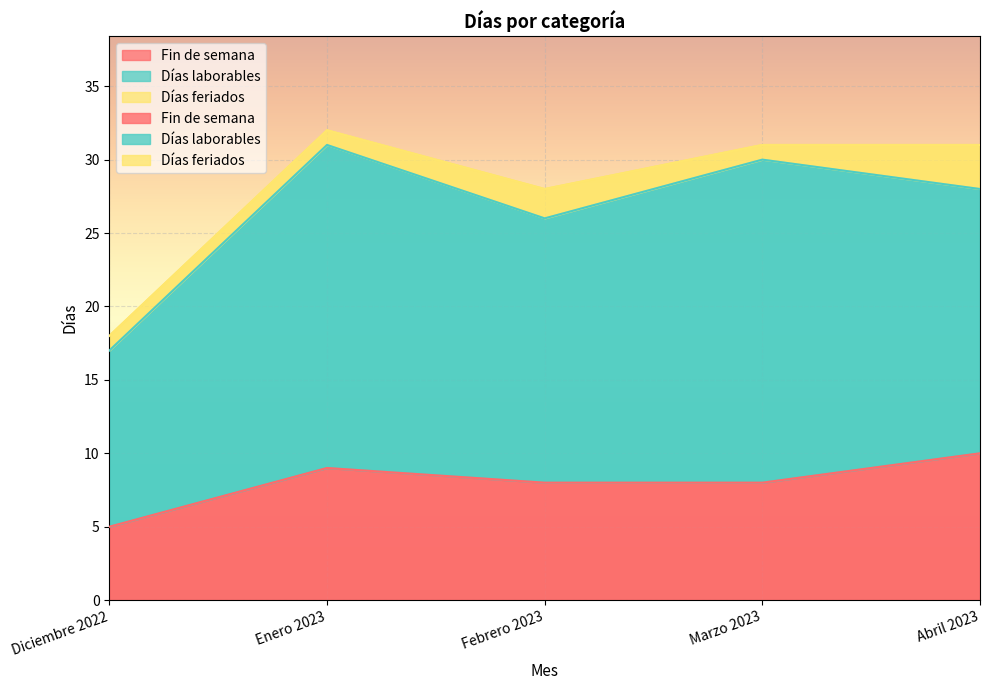

At which category is the sum across all series the highest?

Enero 2023